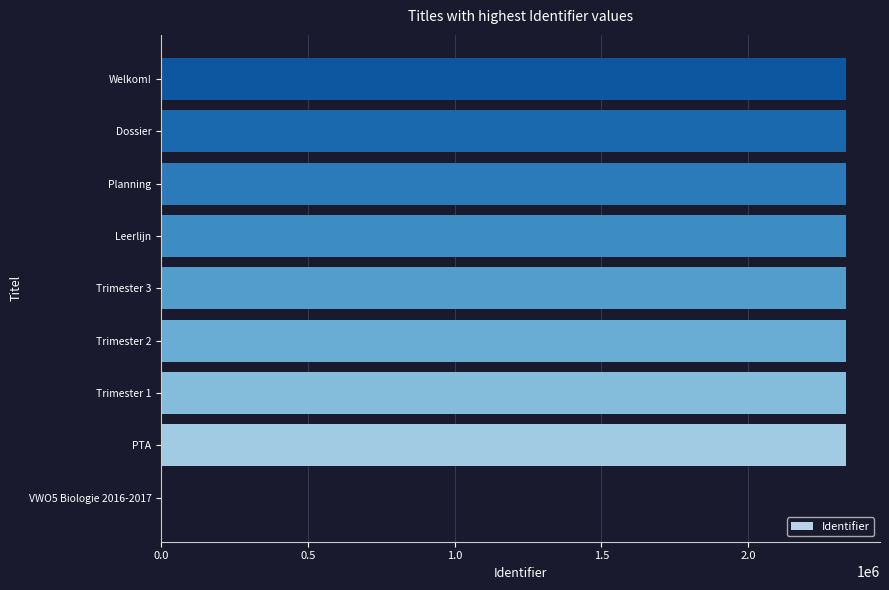

Is it true that the value at Trimester 2 is 3347004?

False